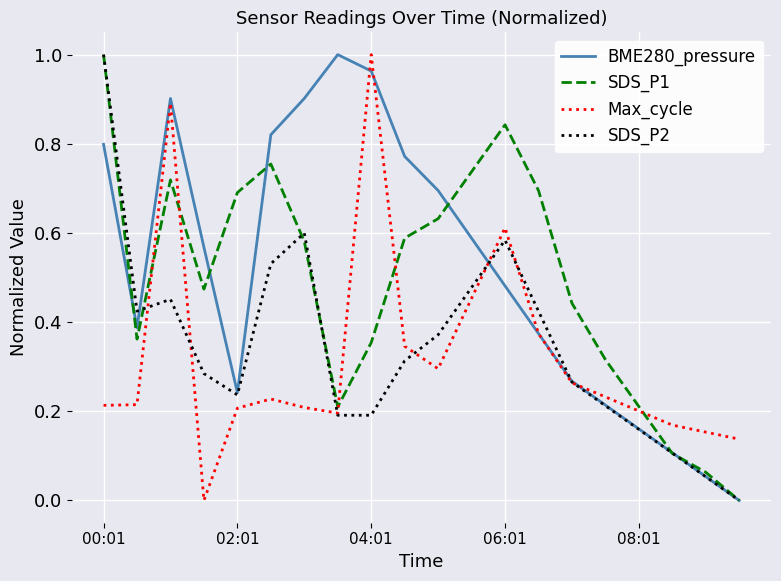

How many series are shown in this chart?

4